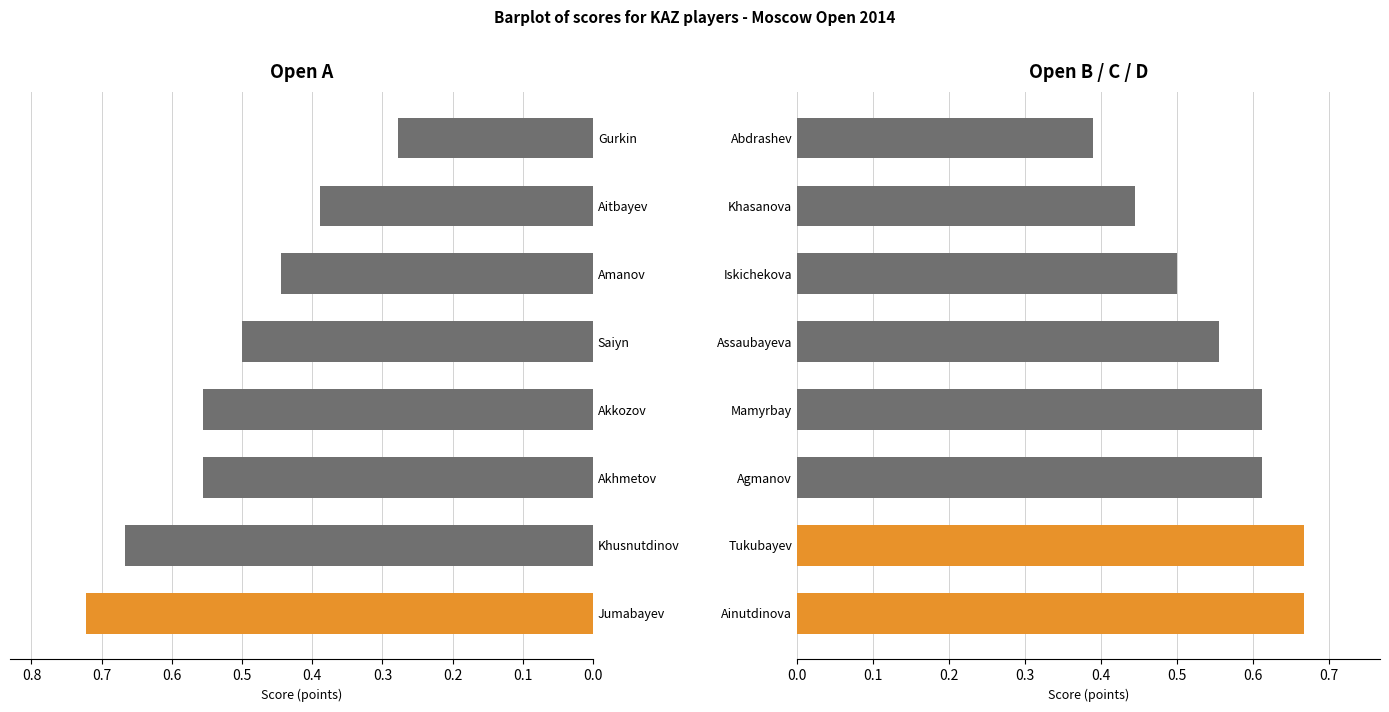

Count the number of data series in this chart.

2